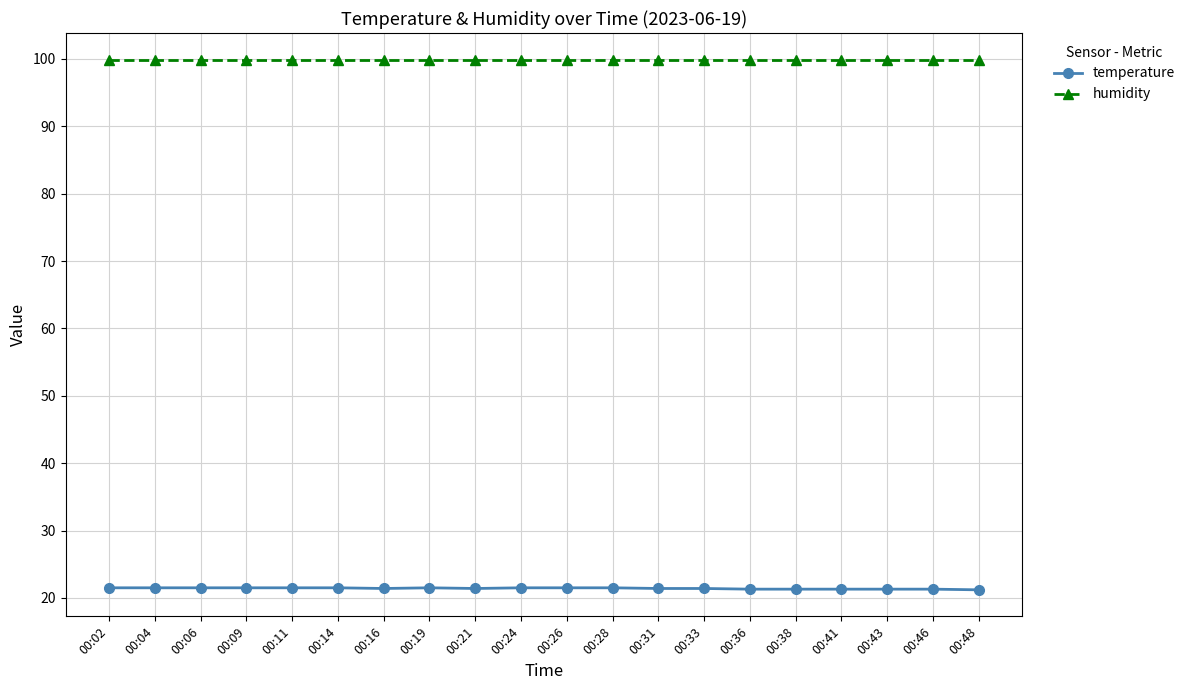

How many data points does each series have?

20